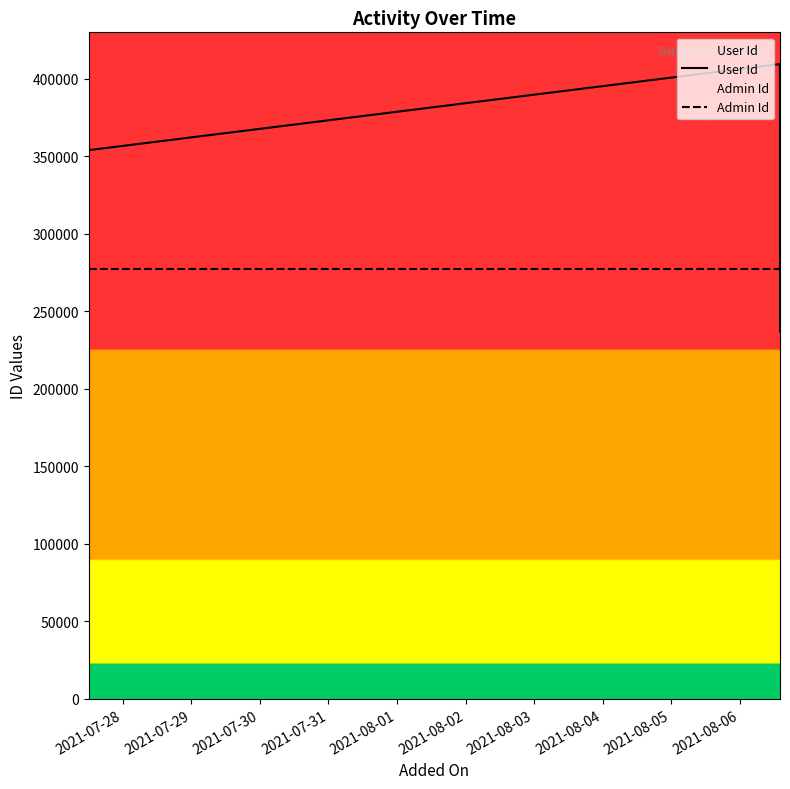

What is the average value of the User Id series?

333509